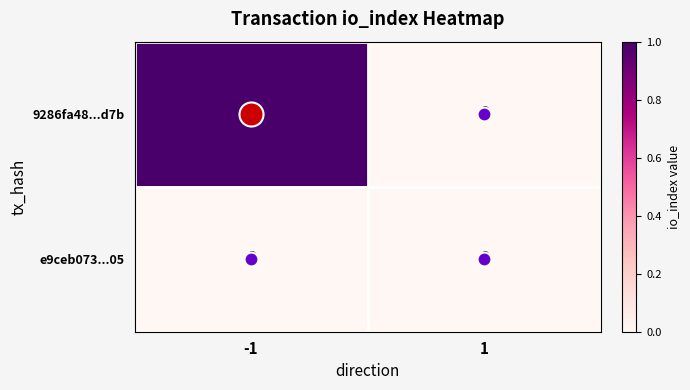

Rank the series by their average value, from lowest to highest.

e9ceb073...05, 9286fa48...d7b